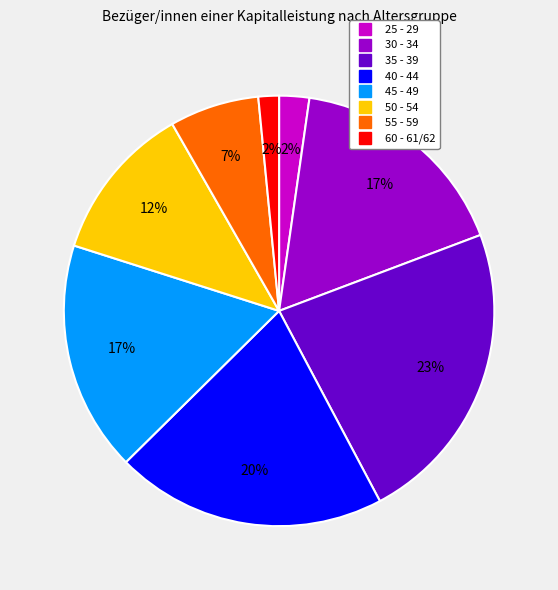

Which has a higher value, 40 - 44 or 50 - 54?

40 - 44